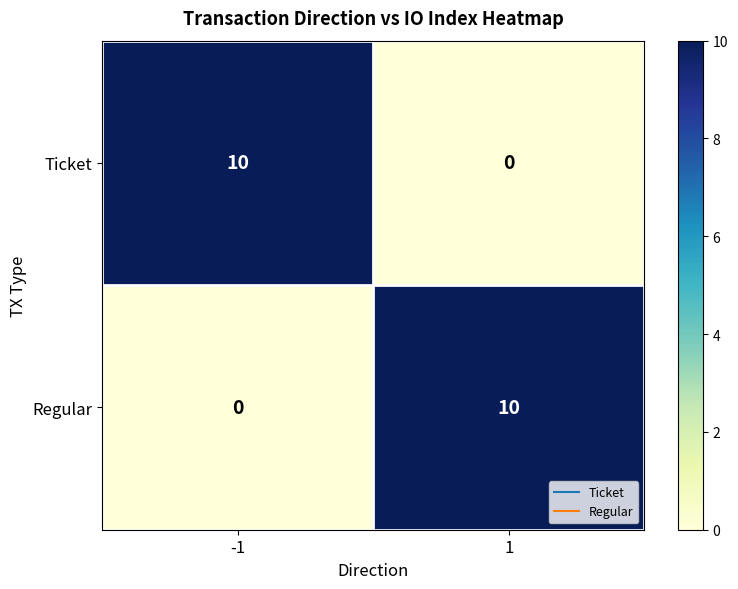

What is the difference between the maximum and minimum values in the Regular series?

10